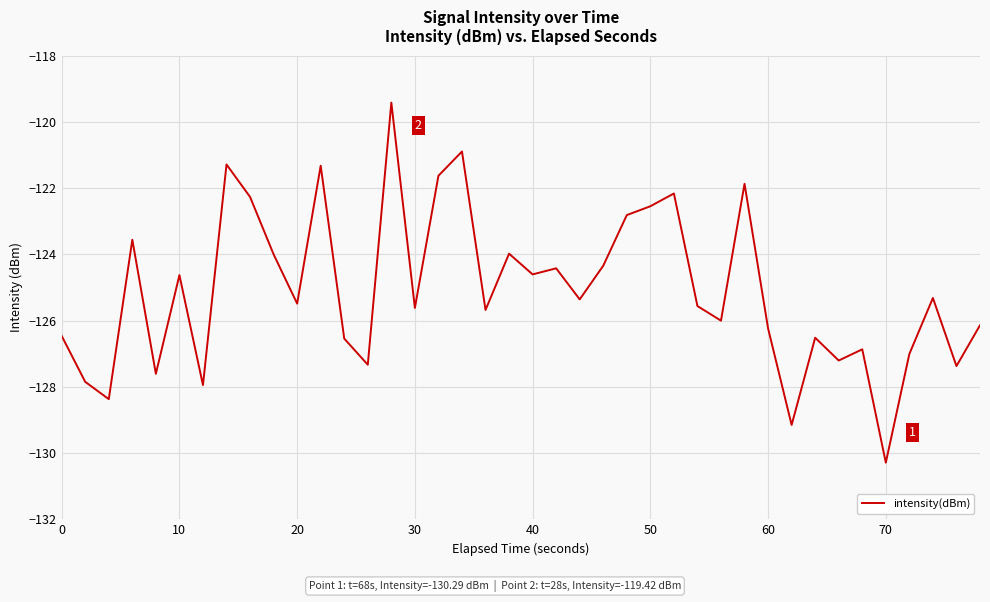

What is the smallest value displayed?

-130.3